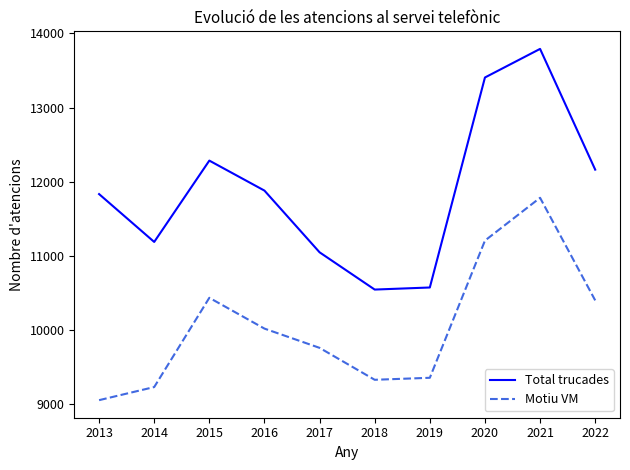

The value of Total trucades at 2014 is 4922. True or false?

False